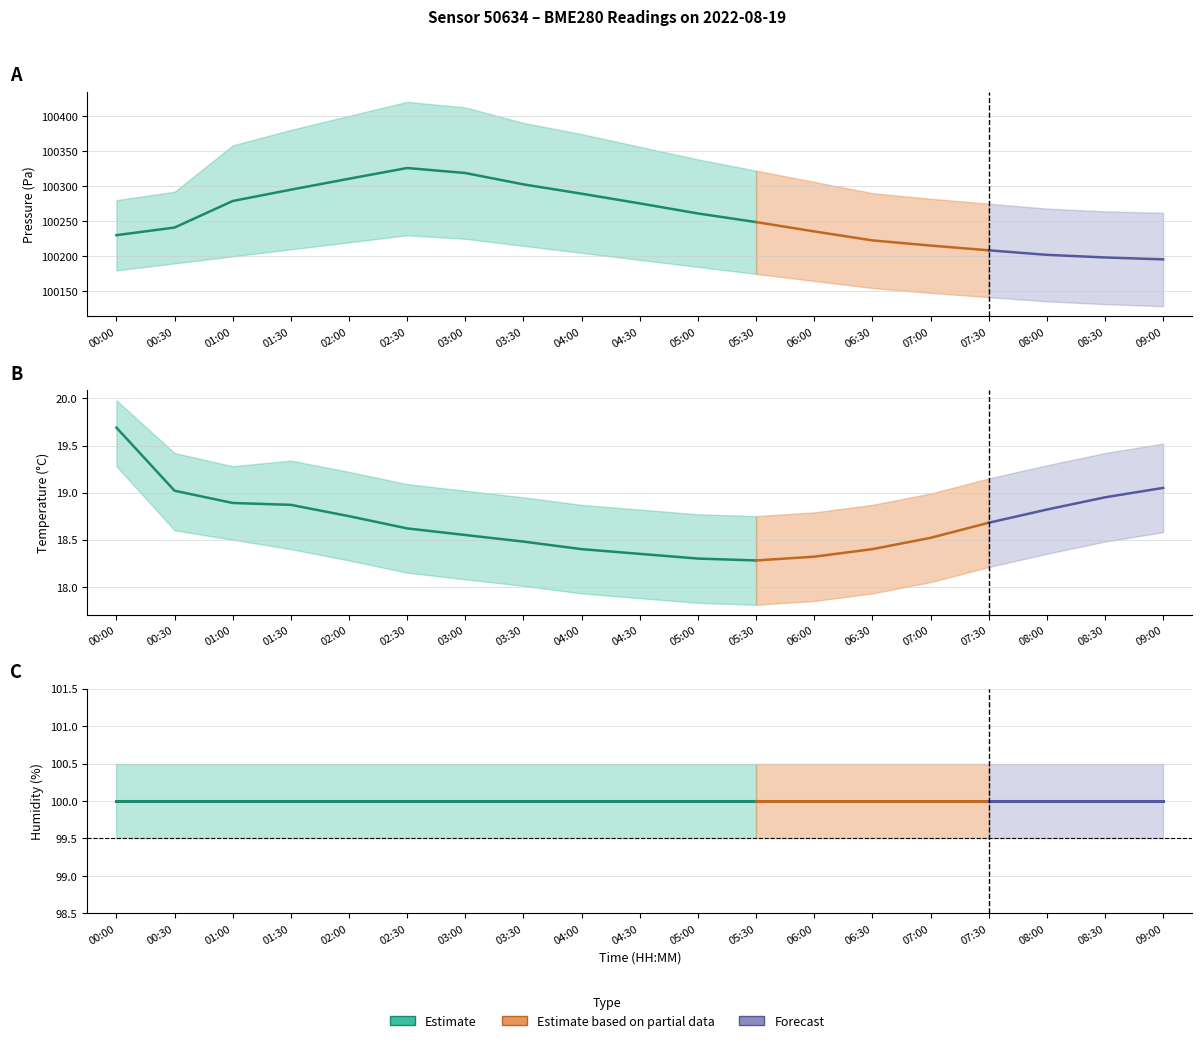

What is the label of the 11th point from the left?

05:00